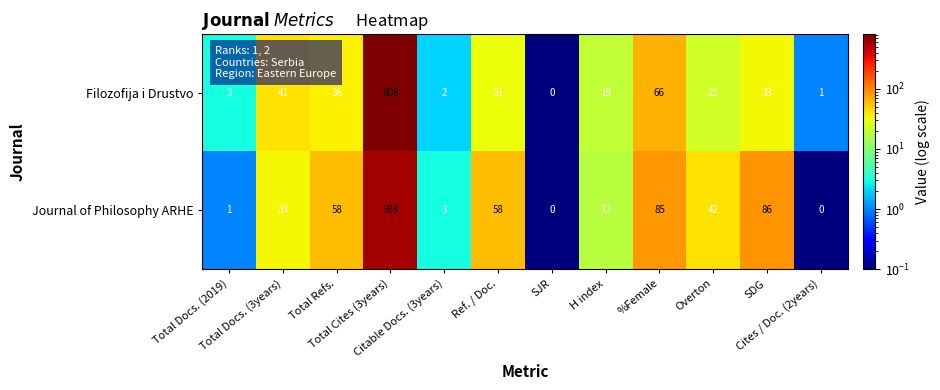

What is the total value across all series at Total Docs. (3years)?

74